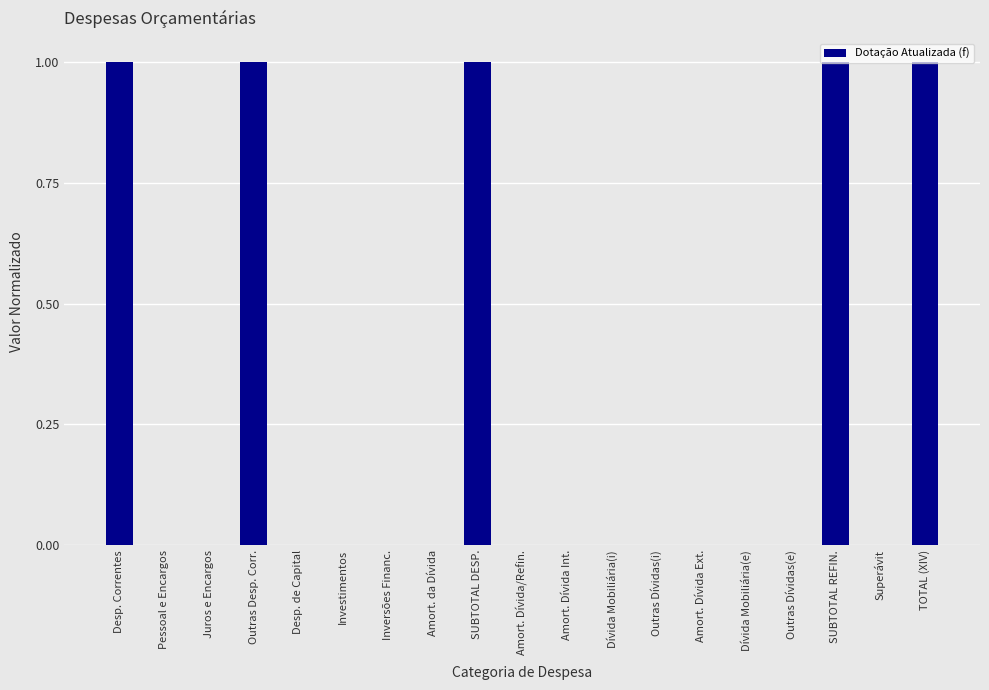

The value at Amort. Dívida Int. is 0. True or false?

True